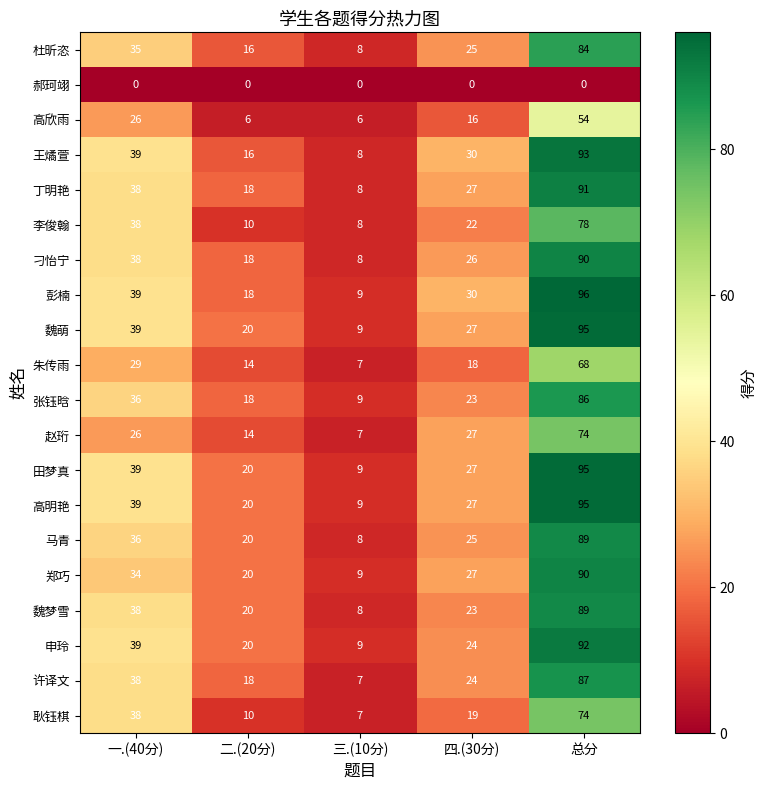

What is the average value of the 赵珩 series?

30